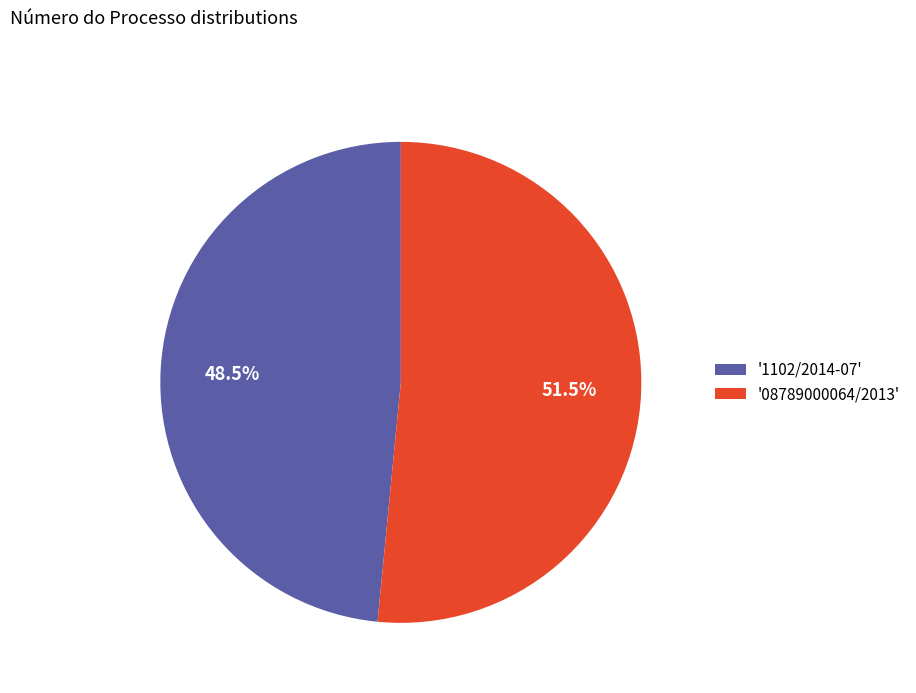

To the nearest percent, what is the average slice percentage?

50%